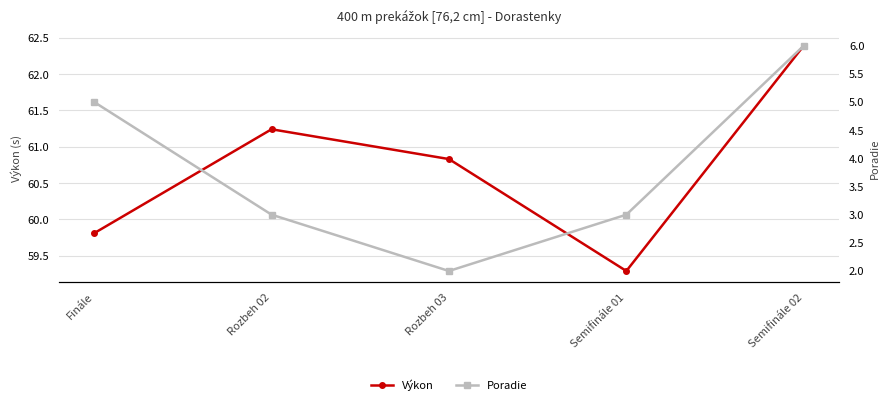

What is the minimum value for Výkon?

59.3